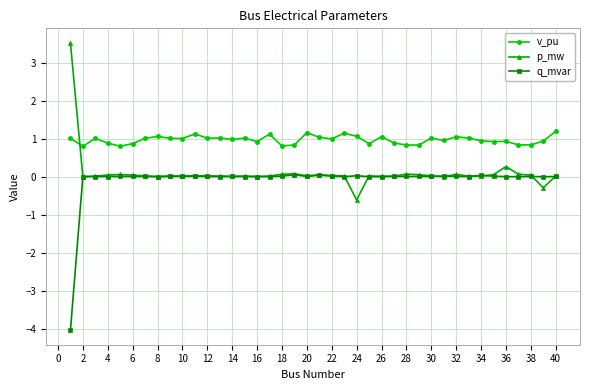

How many intersections are there between p_mw and v_pu?

1